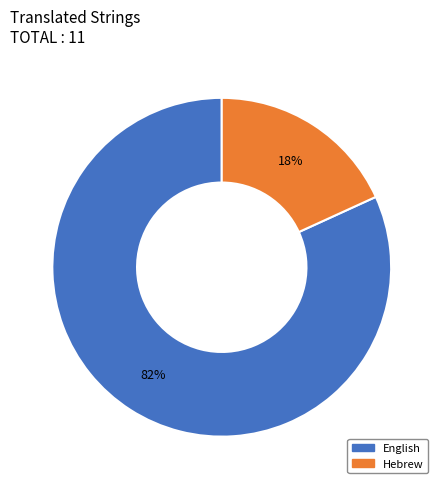

Rank the categories by value from highest to lowest.

English, Hebrew